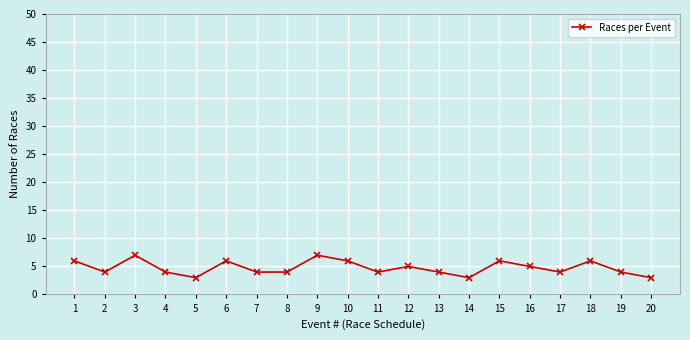

Count the number of data series in this chart.

1